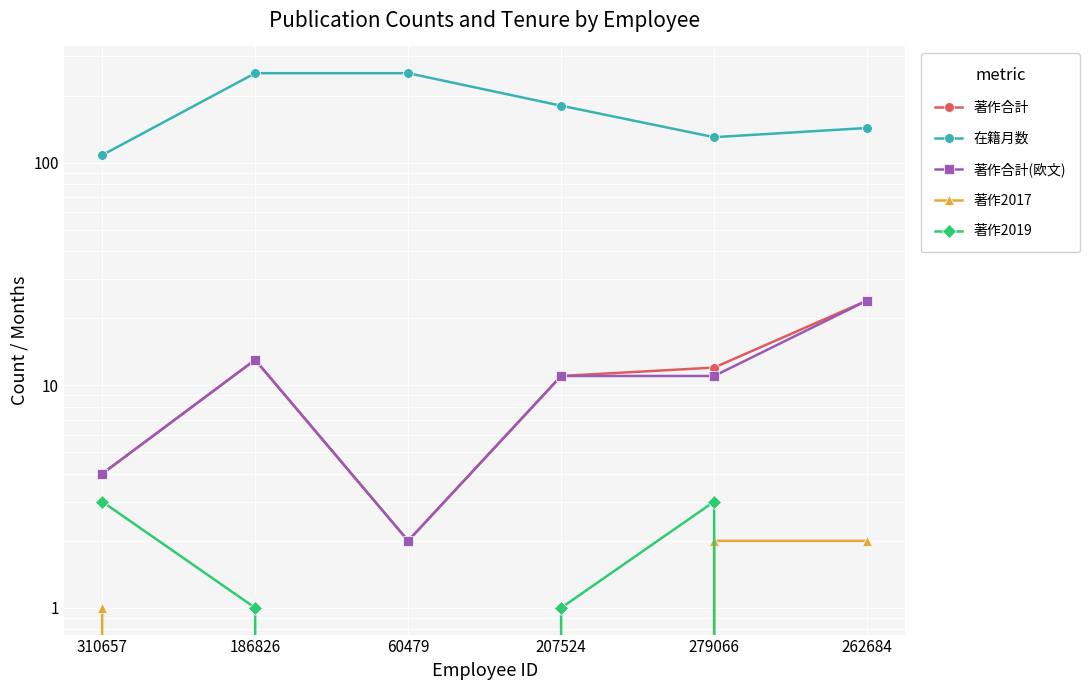

What are all the series names shown in the legend?

著作合計, 在籍月数, 著作合計(欧文), 著作2017, 著作2019